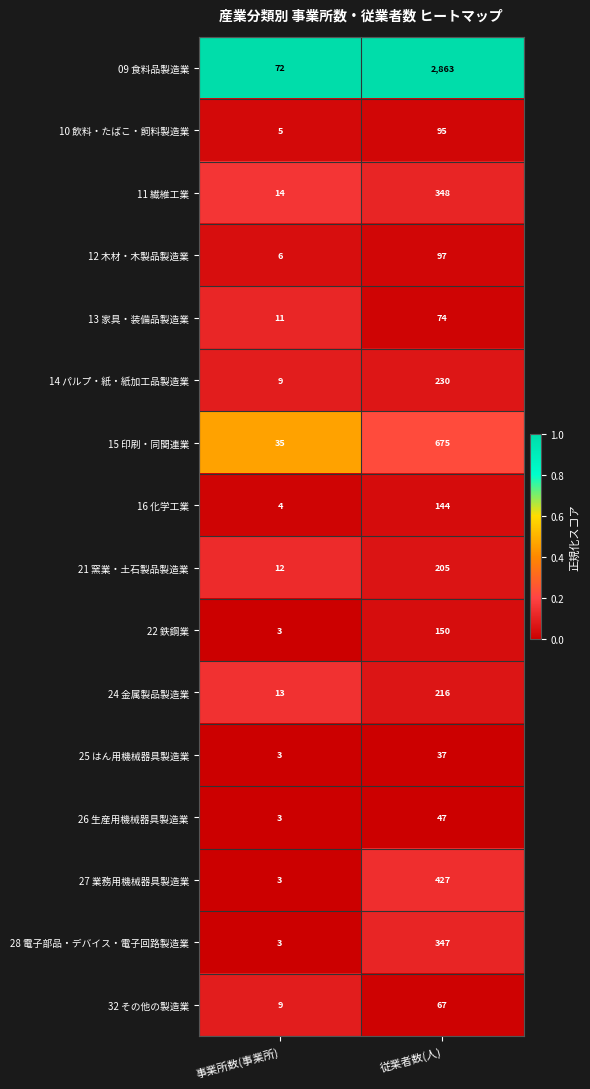

Rank the series at 従業者数(人) from lowest to highest value.

25 はん用機械器具製造業, 26 生産用機械器具製造業, 32 その他の製造業, 13 家具・装備品製造業, 10 飲料・たばこ・飼料製造業, 12 木材・木製品製造業, 16 化学工業, 22 鉄鋼業, 21 窯業・土石製品製造業, 24 金属製品製造業, 14 パルプ・紙・紙加工品製造業, 28 電子部品・デバイス・電子回路製造業, 11 繊維工業, 27 業務用機械器具製造業, 15 印刷・同関連業, 09 食料品製造業